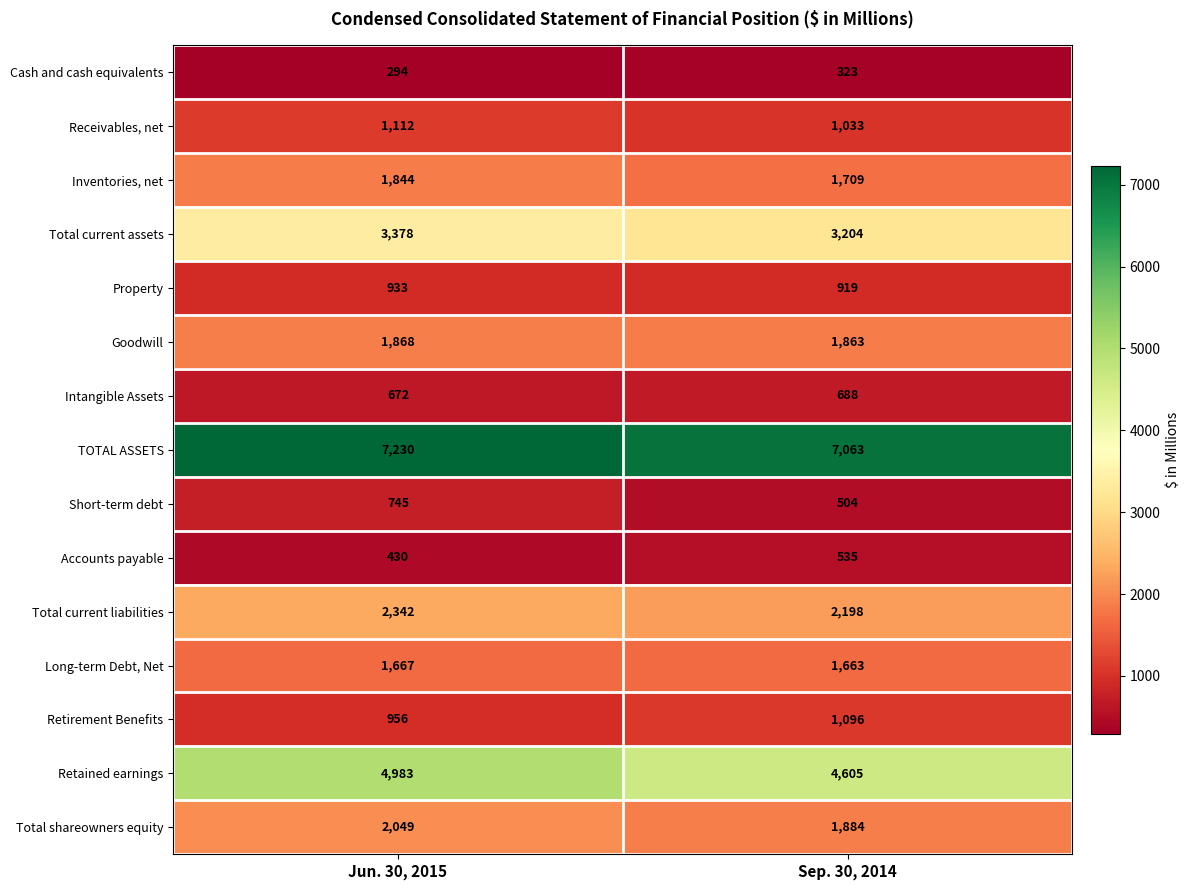

Reading right to left, extract all data points from this chart.

Cash and cash equivalents: 323	294
Receivables, net: 1033	1112
Inventories, net: 1709	1844
Total current assets: 3204	3378
Property: 919	933
Goodwill: 1863	1868
Intangible Assets: 688	672
TOTAL ASSETS: 7063	7230
Short-term debt: 504	745
Accounts payable: 535	430
Total current liabilities: 2198	2342
Long-term Debt, Net: 1663	1667
Retirement Benefits: 1096	956
Retained earnings: 4605	4983
Total shareowners equity: 1884	2049